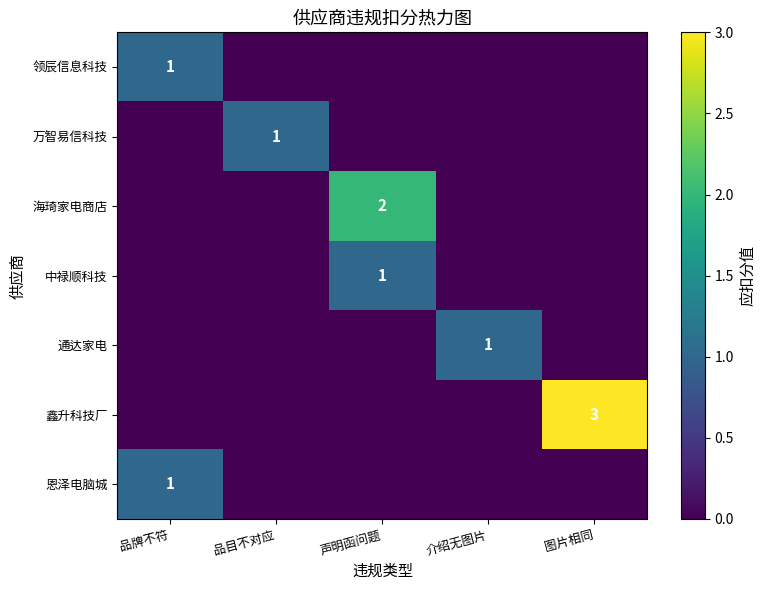

True or false: 恩泽电脑城 has a value of 1 at 品牌不符.

True